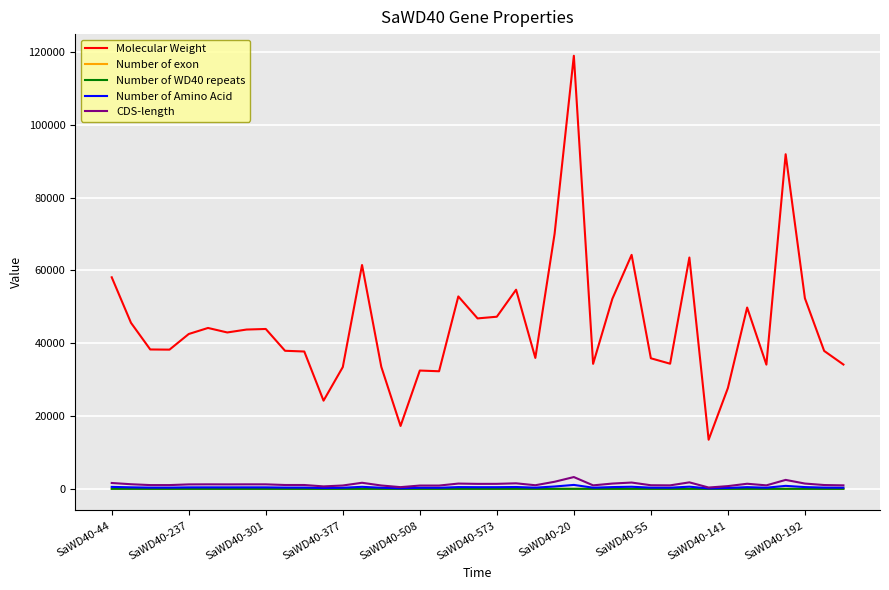

What is the sum of all Number of WD40 repeats values?

202.0